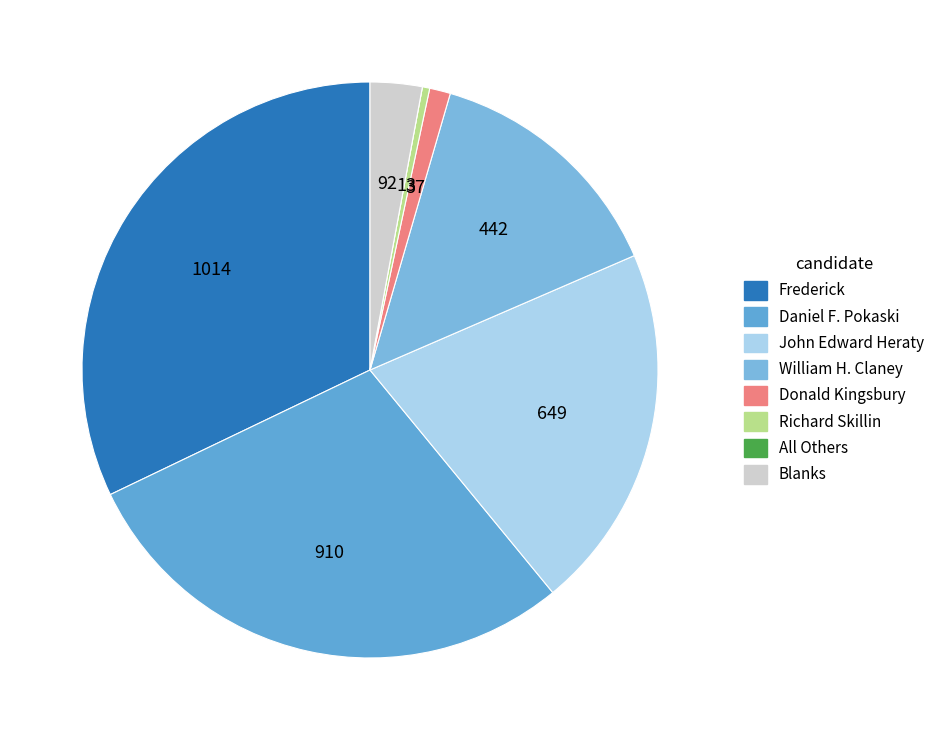

Which slice is the smallest?

All Others